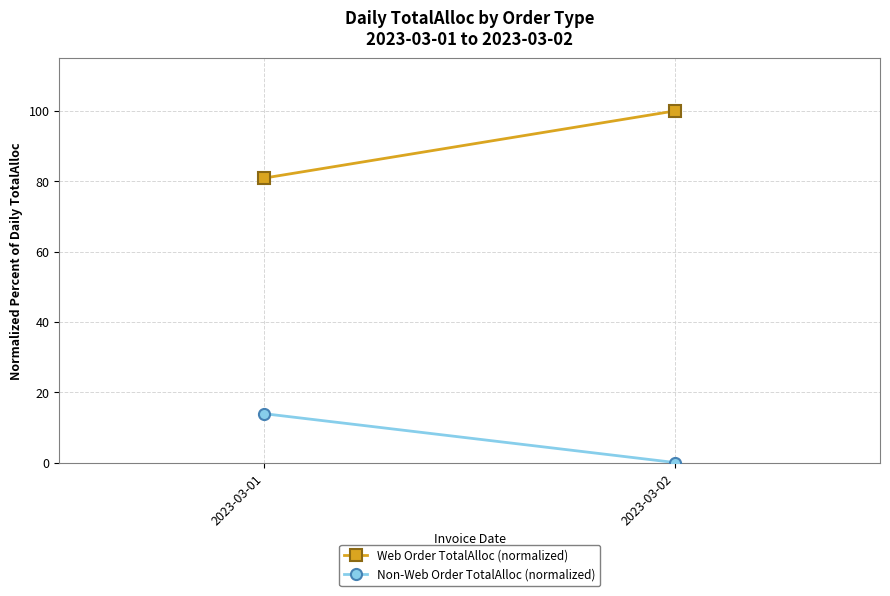

How many distinct data groups are displayed?

2